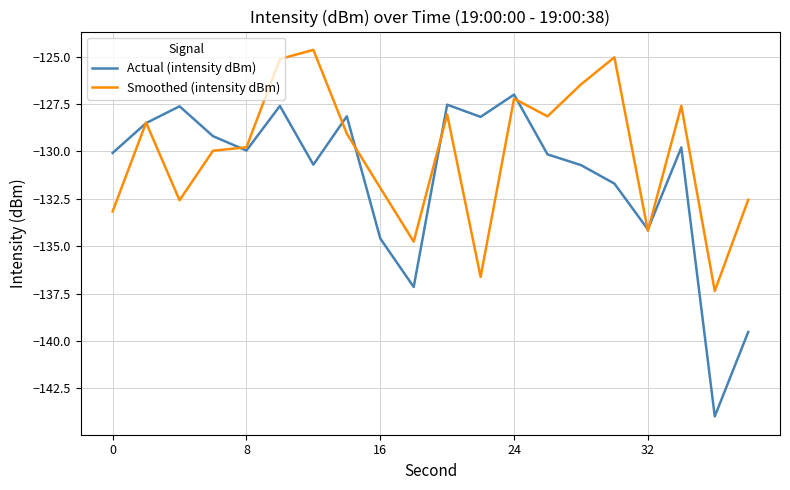

List the series in order of their overall mean, highest first.

Smoothed (intensity dBm), Actual (intensity dBm)